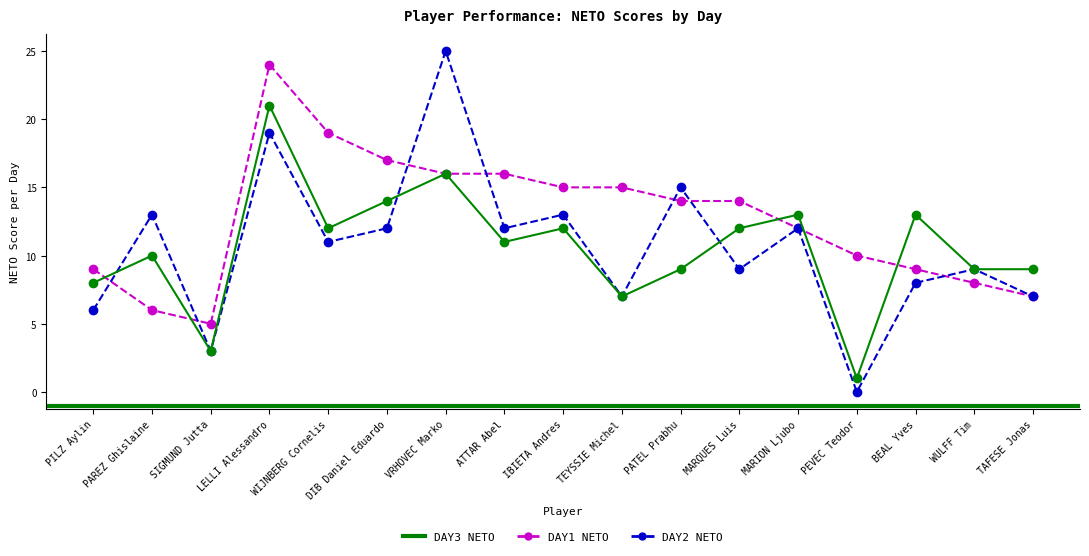

Where does the DAY2 NETO series first go above 11?

PAREZ Ghislaine